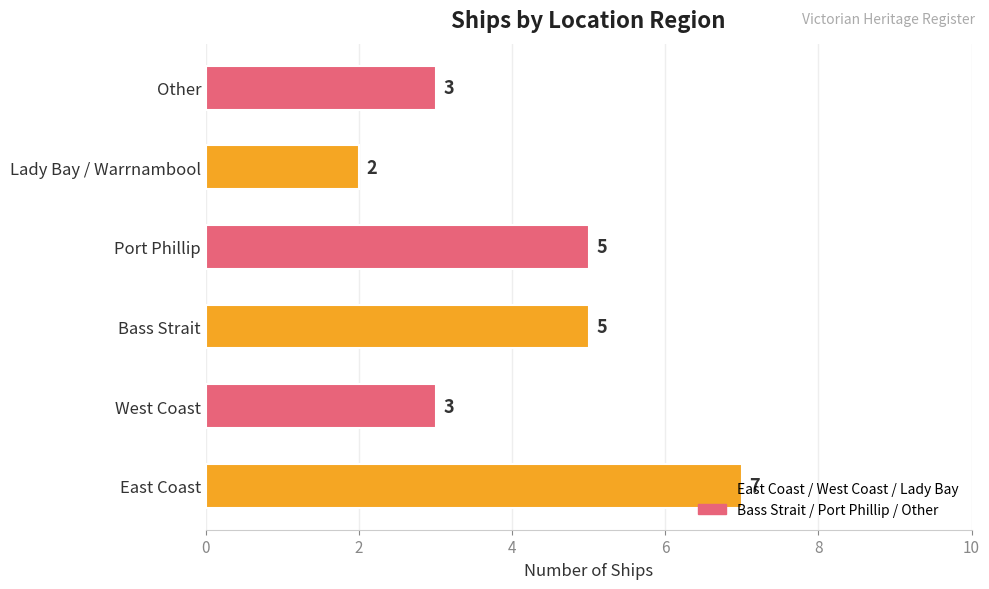

Read the value at East Coast.

7